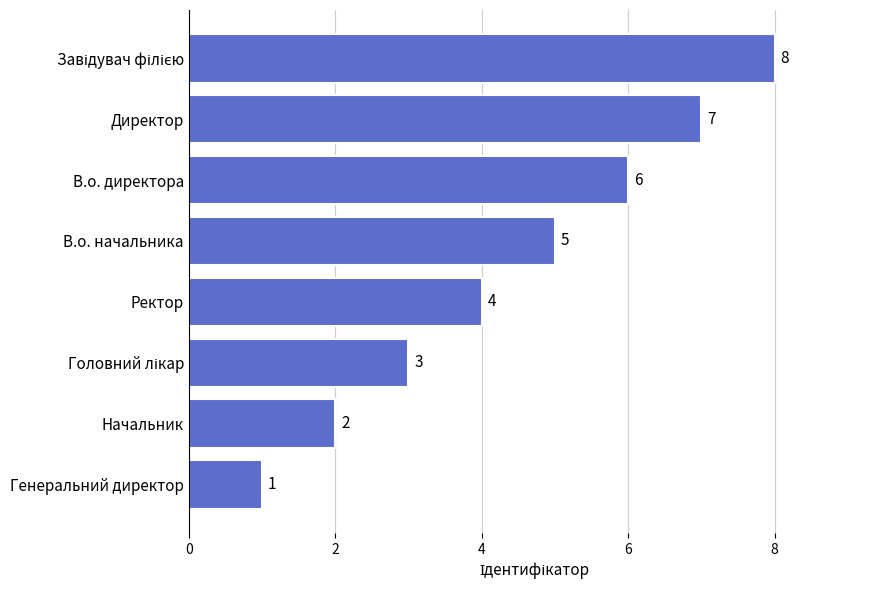

What is the difference between the maximum and minimum values?

7